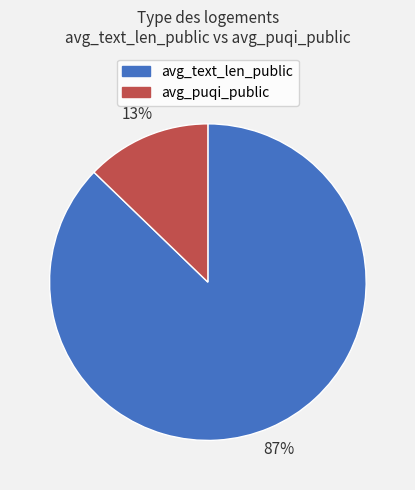

Rank the categories by value from highest to lowest.

avg_text_len_public, avg_puqi_public